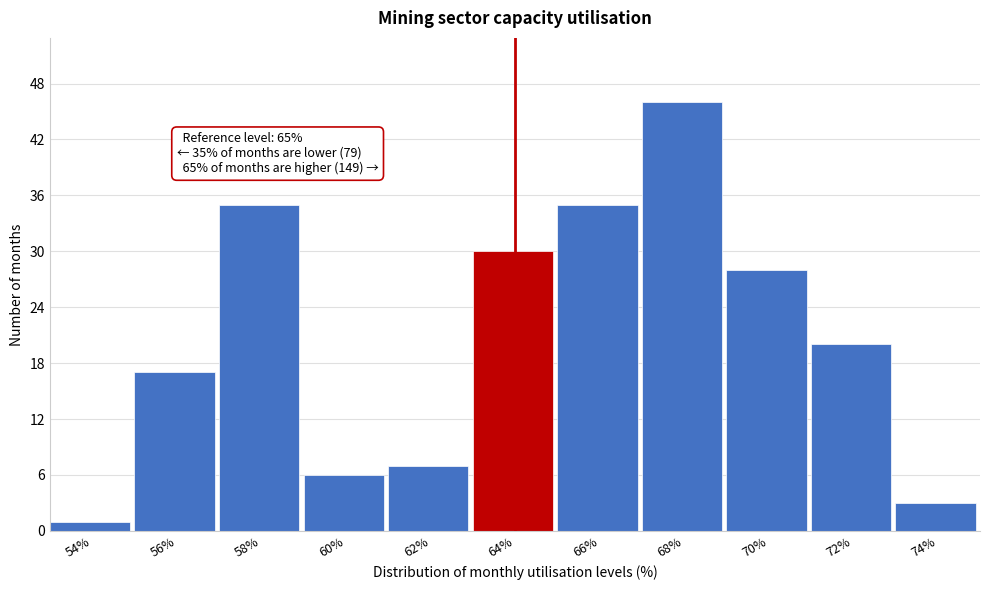

Reading right to left, extract all data points from this chart.

74%=3	72%=20	70%=28	68%=46	66%=35	64%=30	62%=7	60%=6	58%=35	56%=17	54%=1